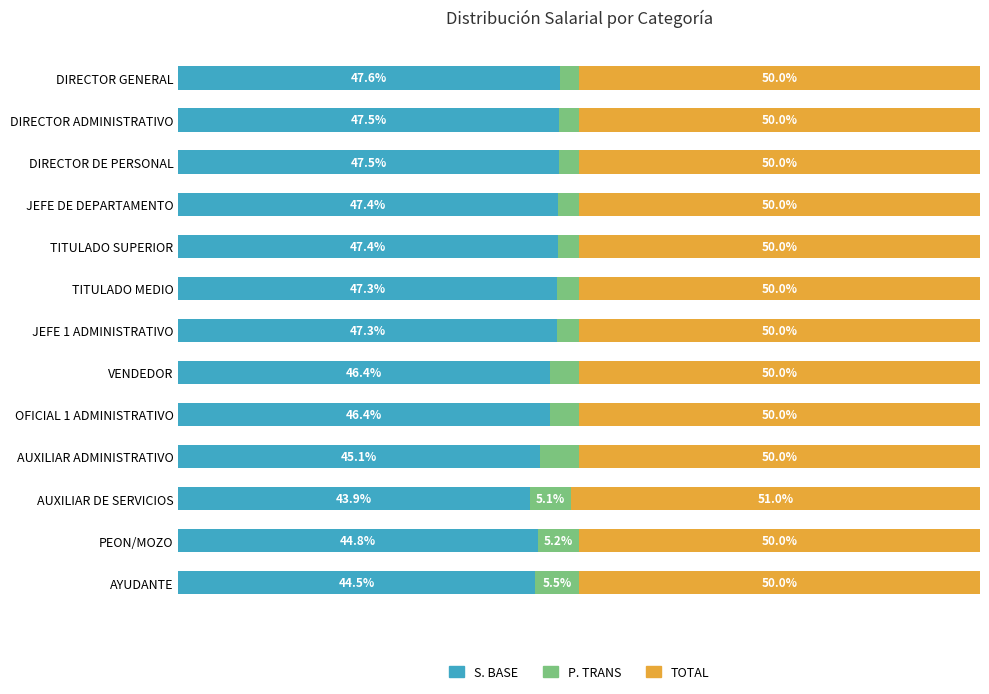

At which label does S. BASE reach its minimum?

AUXILIAR DE SERVICIOS